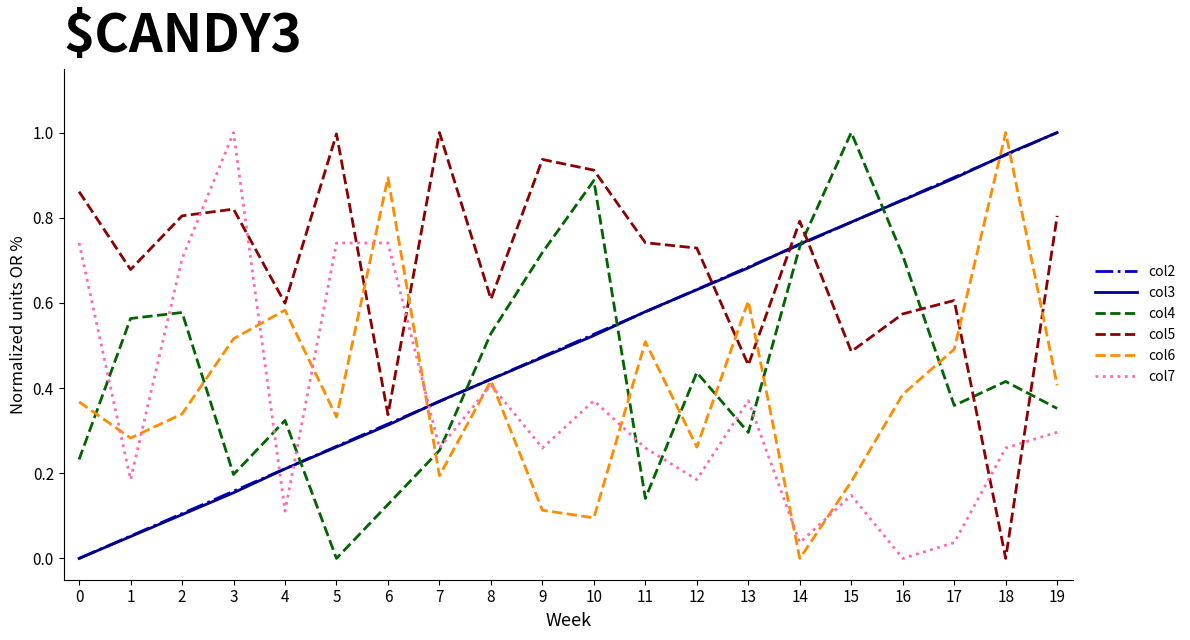

True or false: col3 has a value of 0.3 at 9.

False